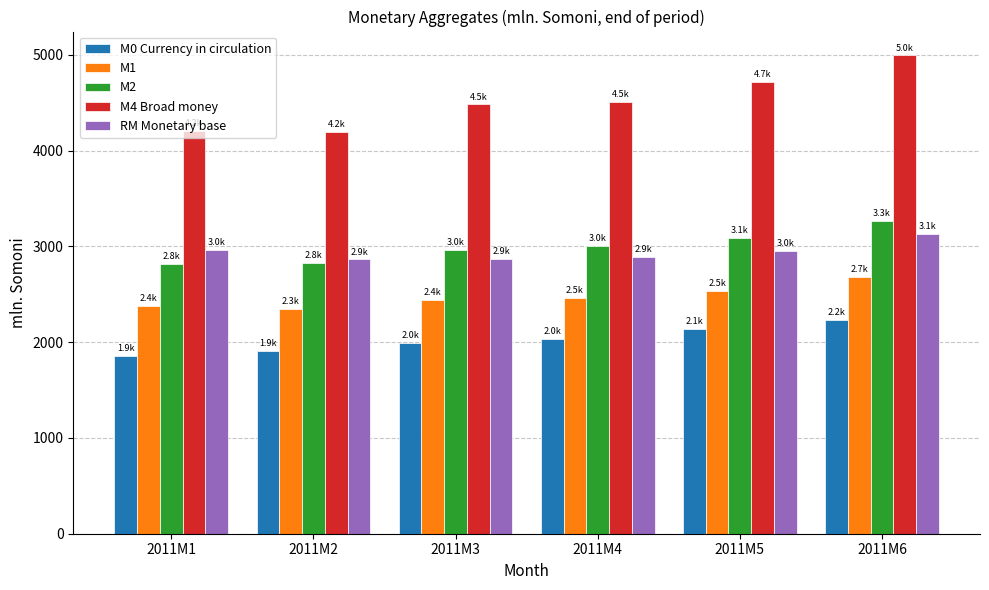

Where does the RM Monetary base series first go above 2956?

2011M1